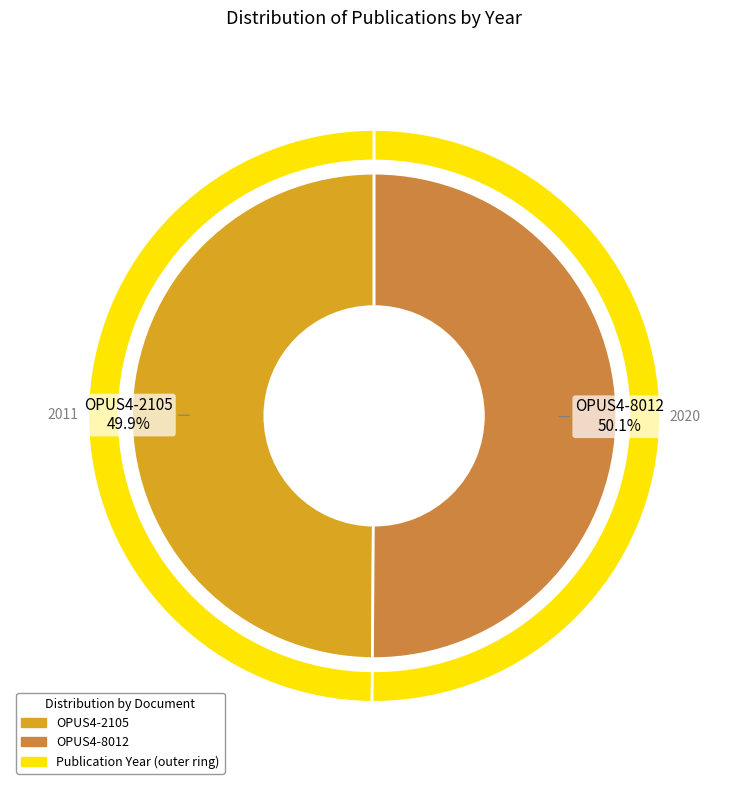

Which slice is the largest?

OPUS4-8012